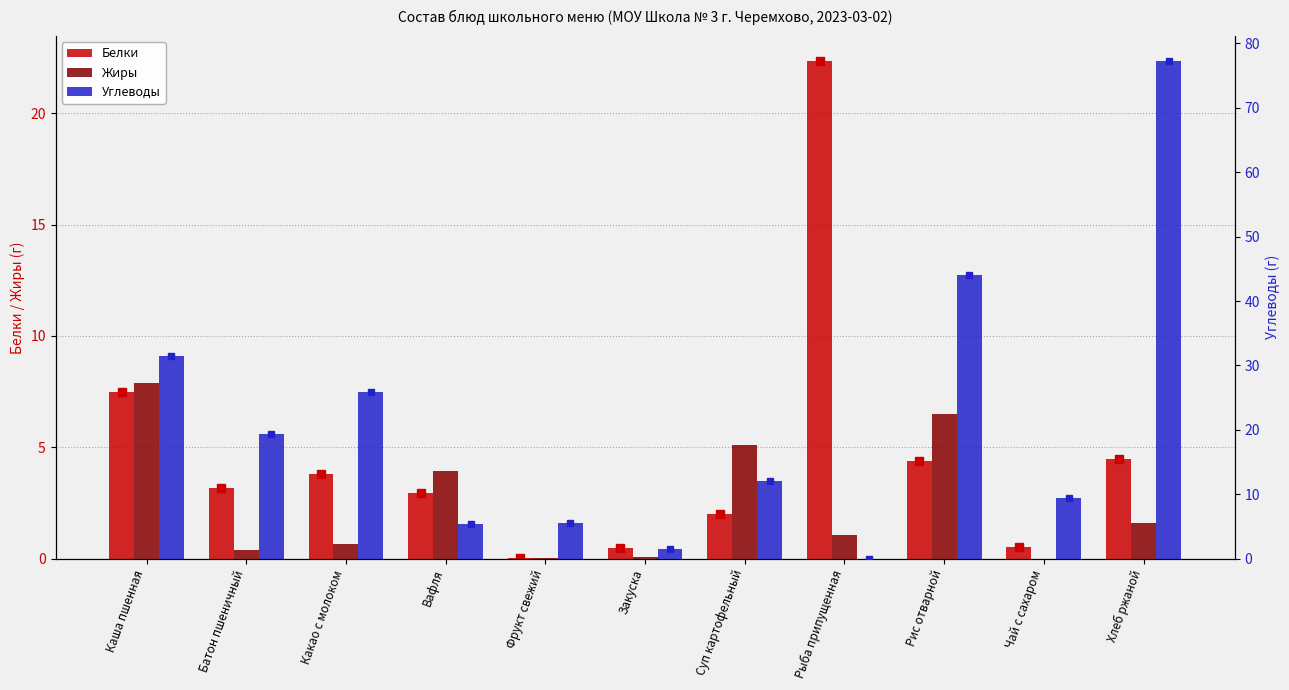

What is the total value across all series at Чай с сахаром?

10.0